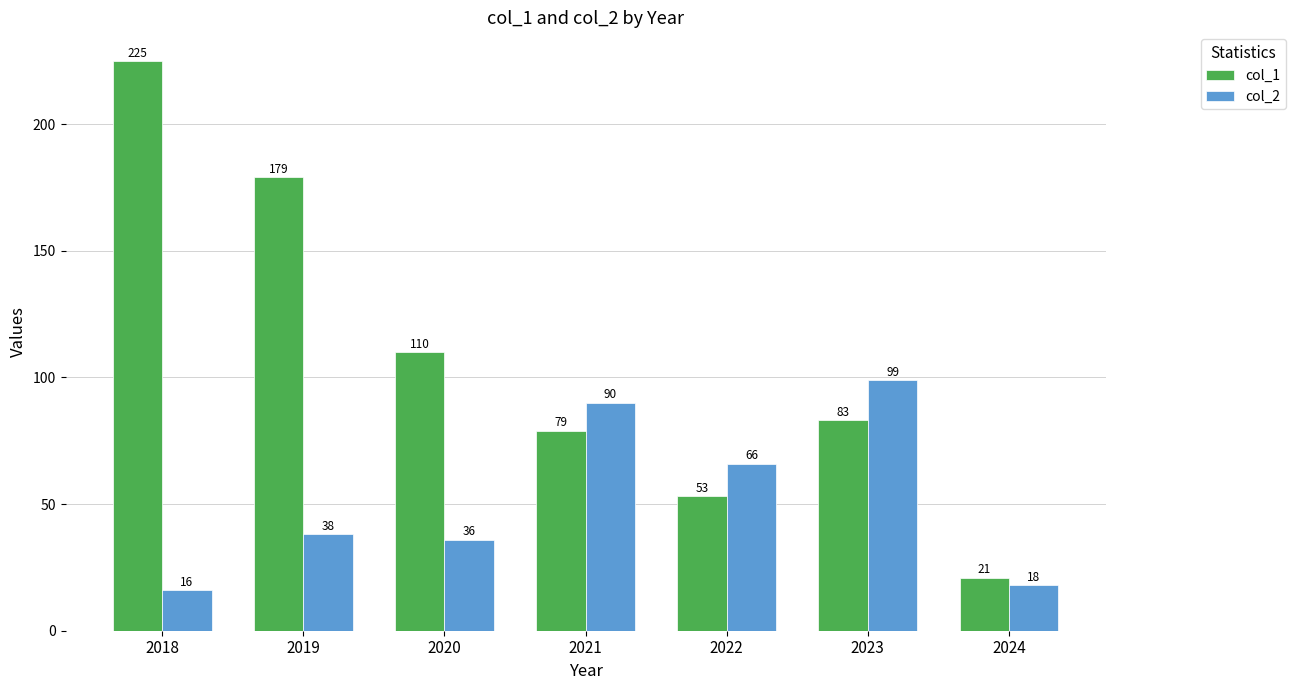

Rank the series at 2023 from lowest to highest value.

col_1, col_2